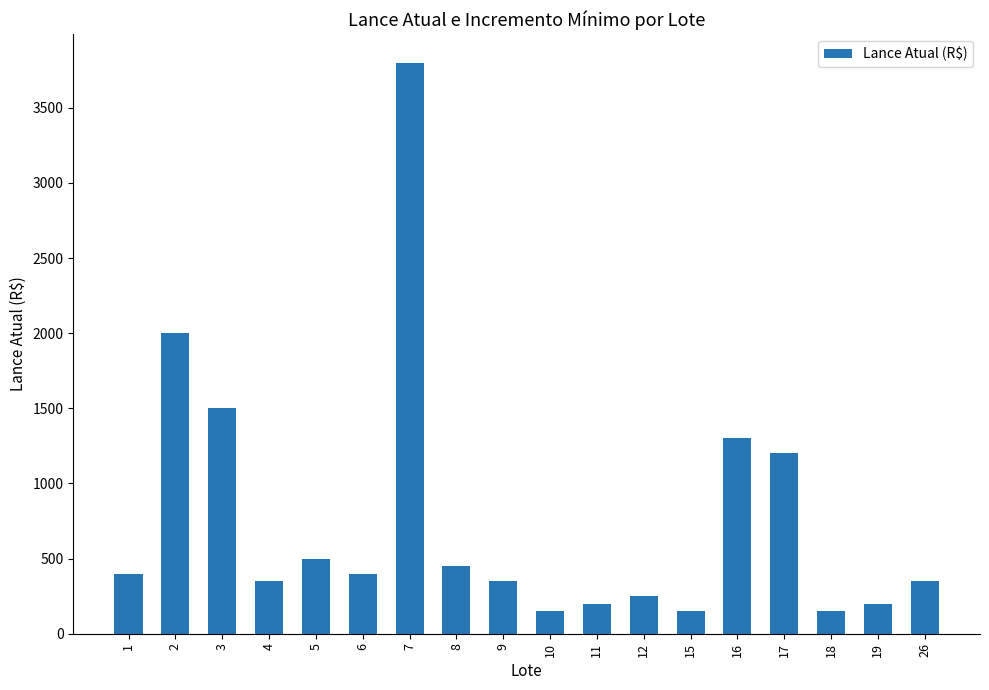

What is the greatest value displayed?

3800